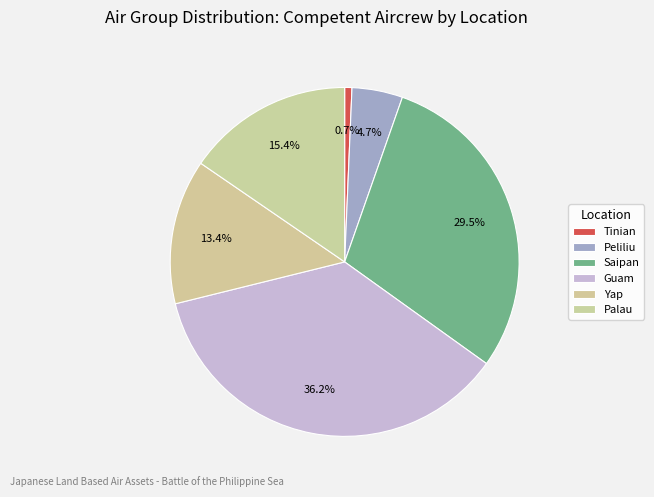

How many segments does this pie chart have?

6